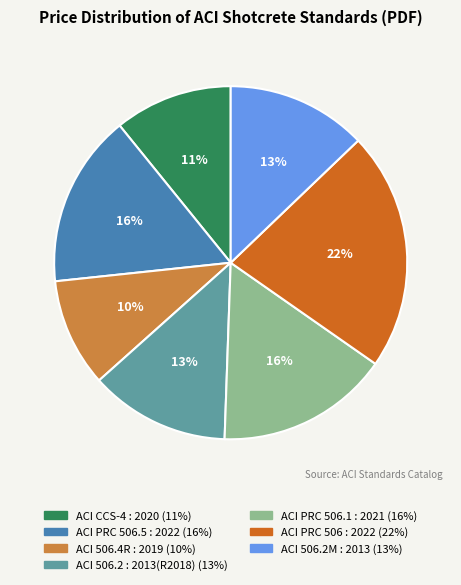

Combined, do ACI 506.2 : 2013(R2018) and ACI CCS-4 : 2020 account for over 50%?

No